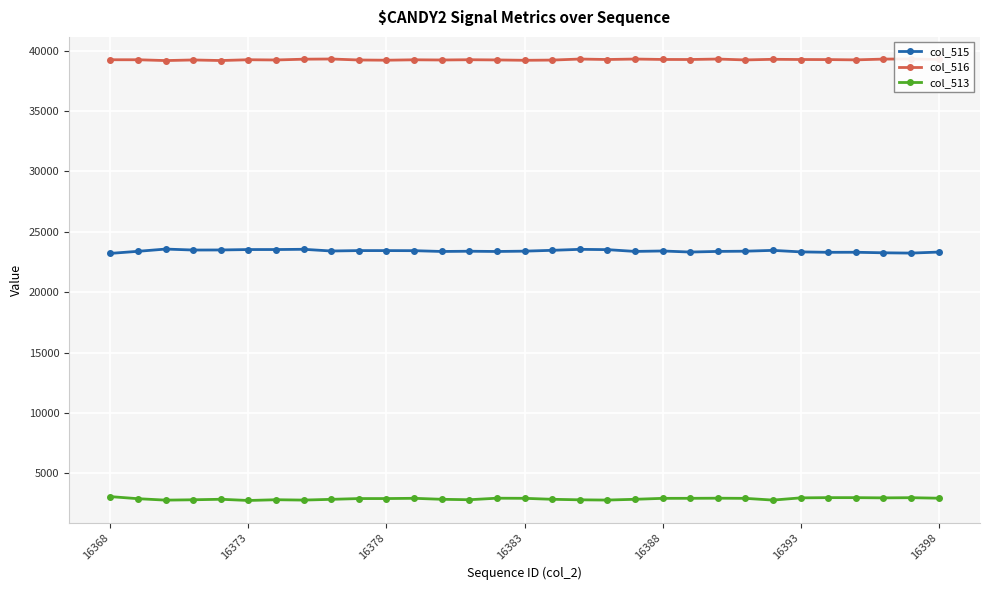

The col_513 series shows 1232 at 16388. True or false?

False